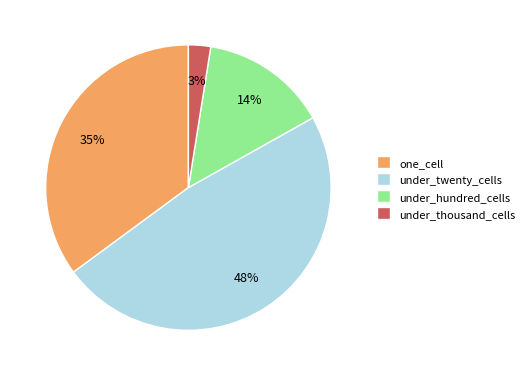

Between one_cell and under_twenty_cells, which is larger?

under_twenty_cells